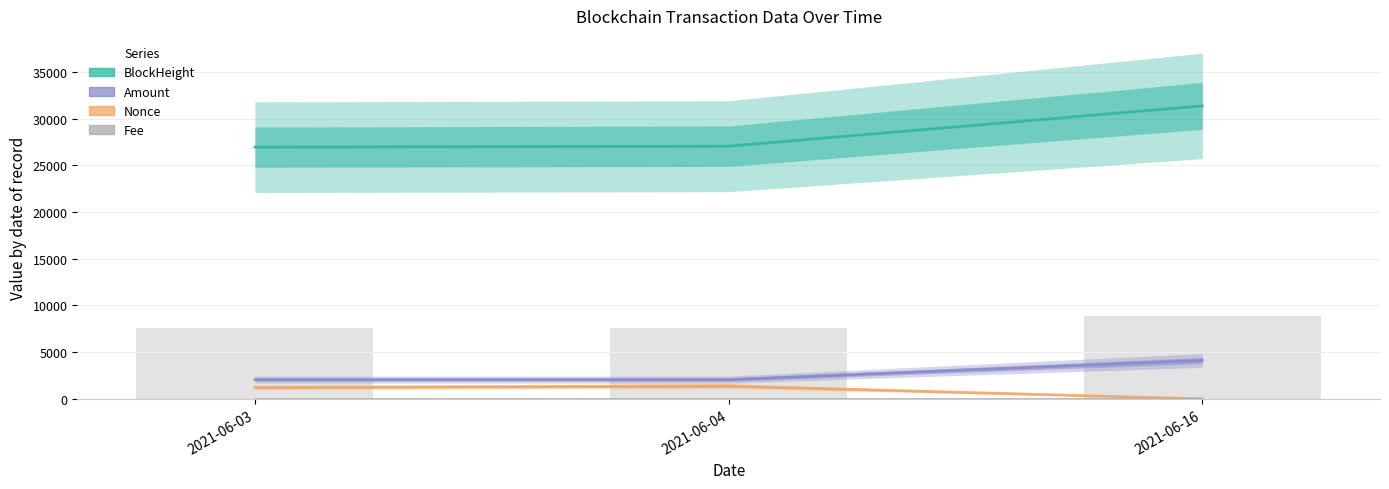

Reading left to right, list all the values displayed in this chart.

BlockHeight: 26938.0	27042.0	31355.0
Amount: 2055.9	2055.9	4110.7
Nonce: 1213.0	1369.0	0.0
Fee: 0.0	0.0	0.0